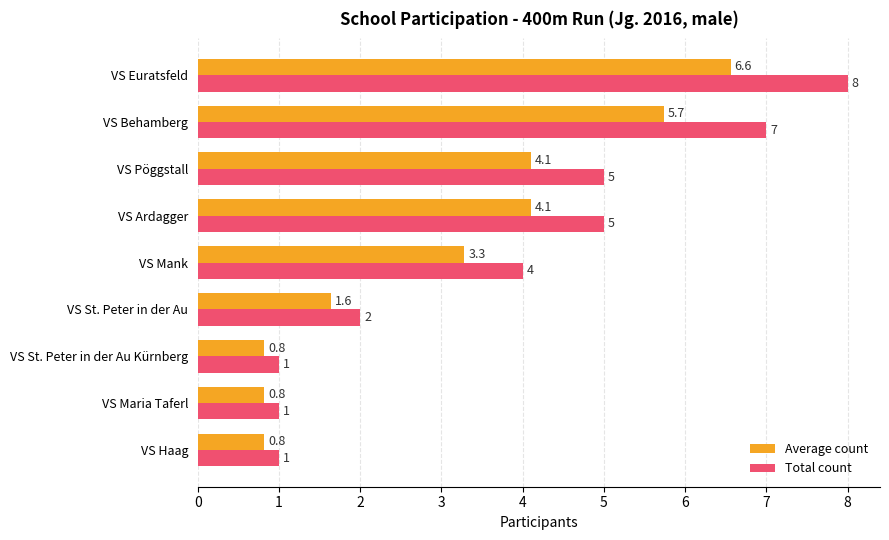

Which series has the largest range (max minus min)?

Total count